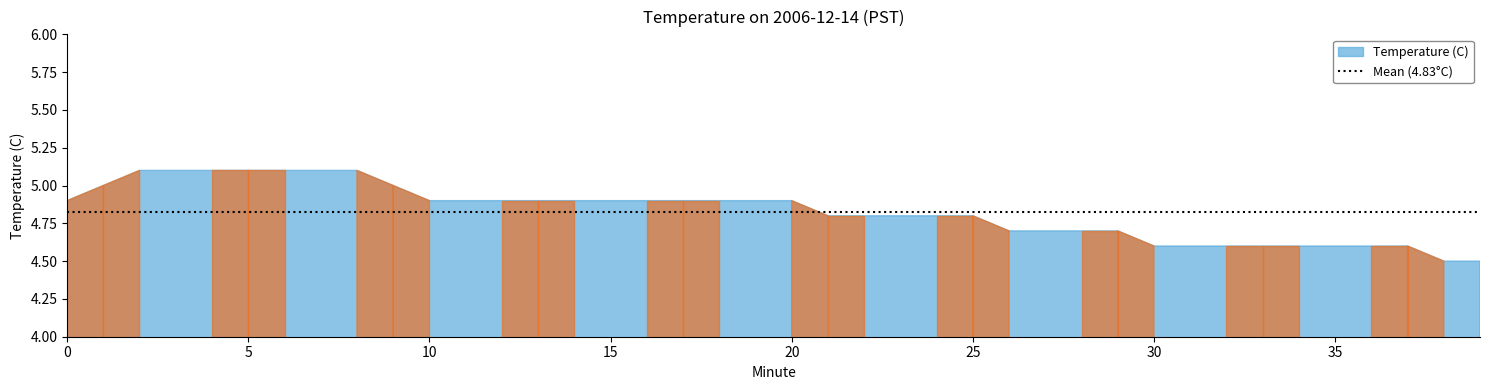

What is the ratio of the value at 22 to the value at 38?

1.1